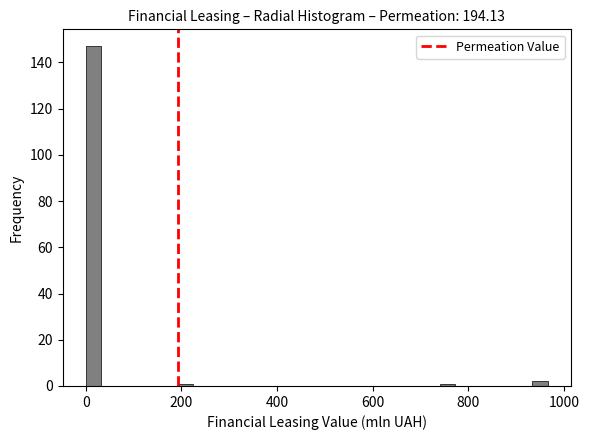

Read against the x-axis, roughly where is the centre of the tallest bar?

20